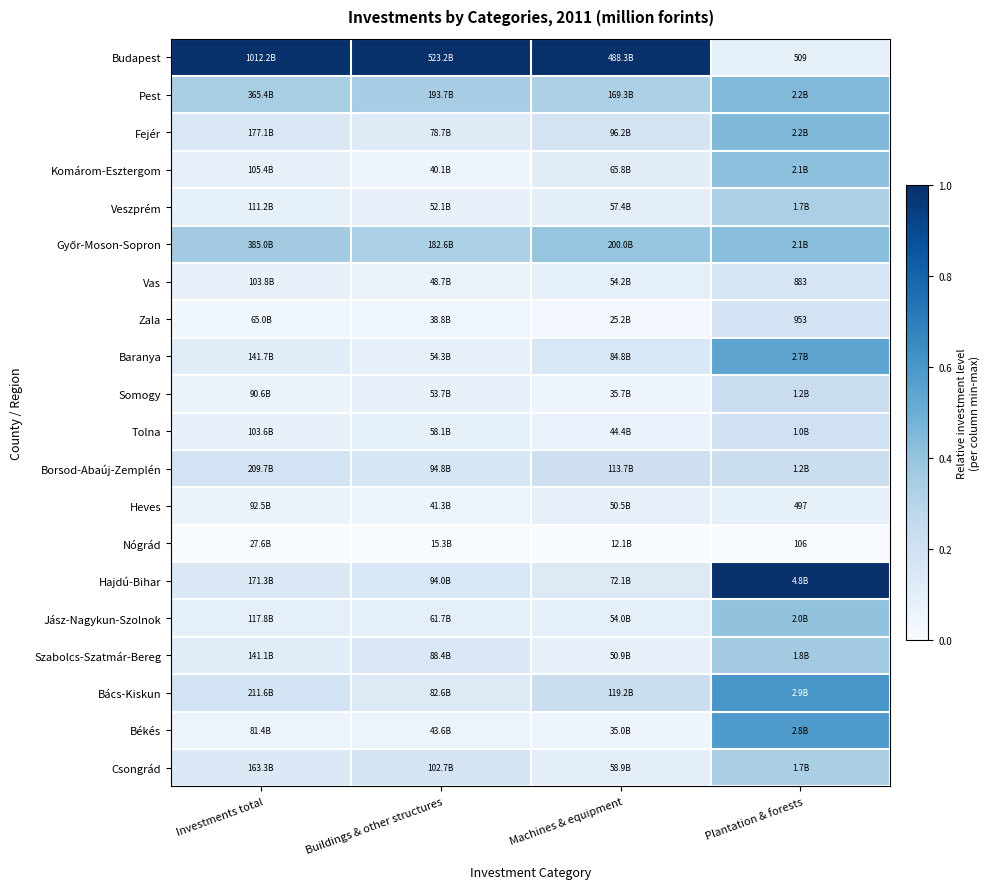

At Machines & equipment, list the series in order from largest to smallest.

Budapest, Győr-Moson-Sopron, Pest, Bács-Kiskun, Borsod-Abaúj-Zemplén, Fejér, Baranya, Hajdú-Bihar, Komárom-Esztergom, Csongrád, Veszprém, Vas, Jász-Nagykun-Szolnok, Szabolcs-Szatmár-Bereg, Heves, Tolna, Somogy, Békés, Zala, Nógrád